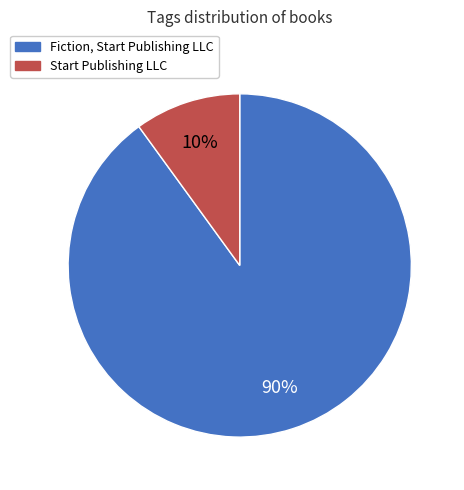

Is there any slice that represents more than half of the pie?

Yes